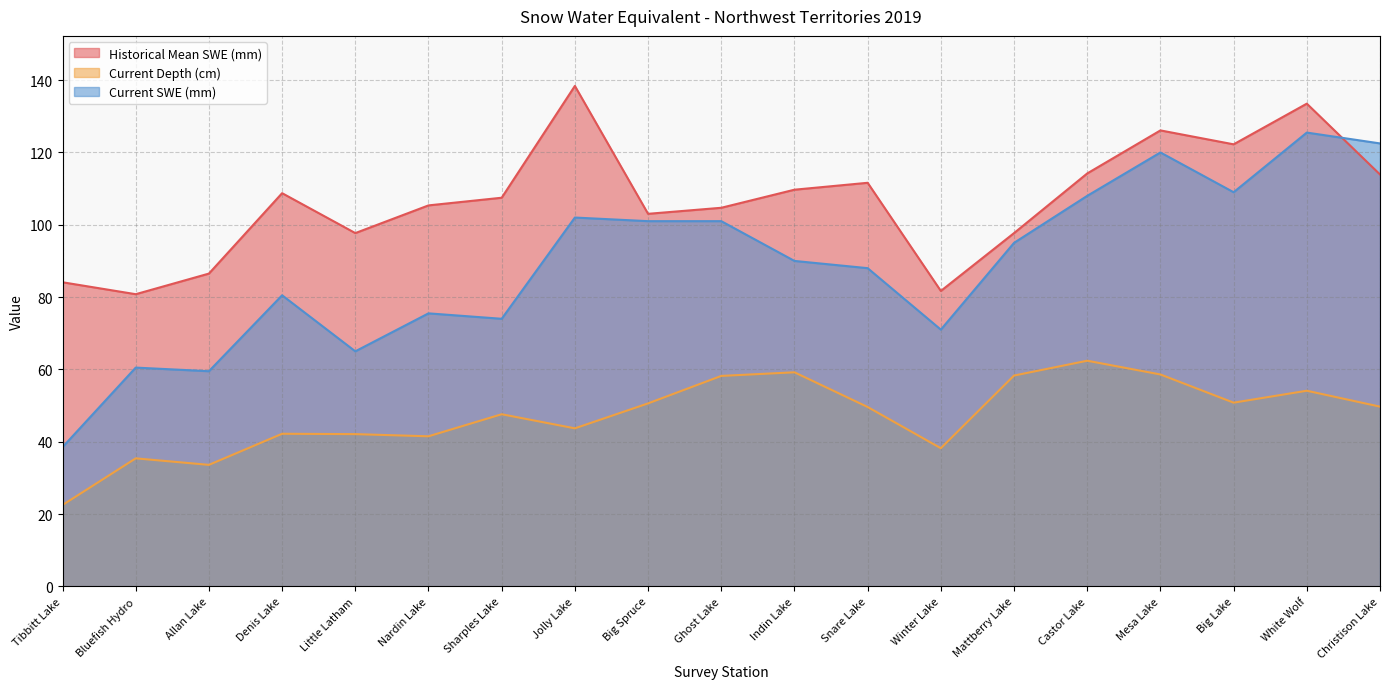

Where is Current Depth (cm) nearest to the value 42?

Little Latham